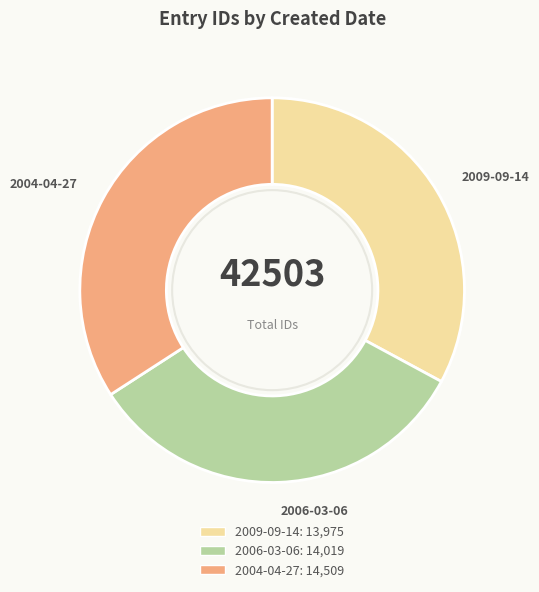

Combined, do 2006-03-06 and 2009-09-14 account for over 50%?

Yes